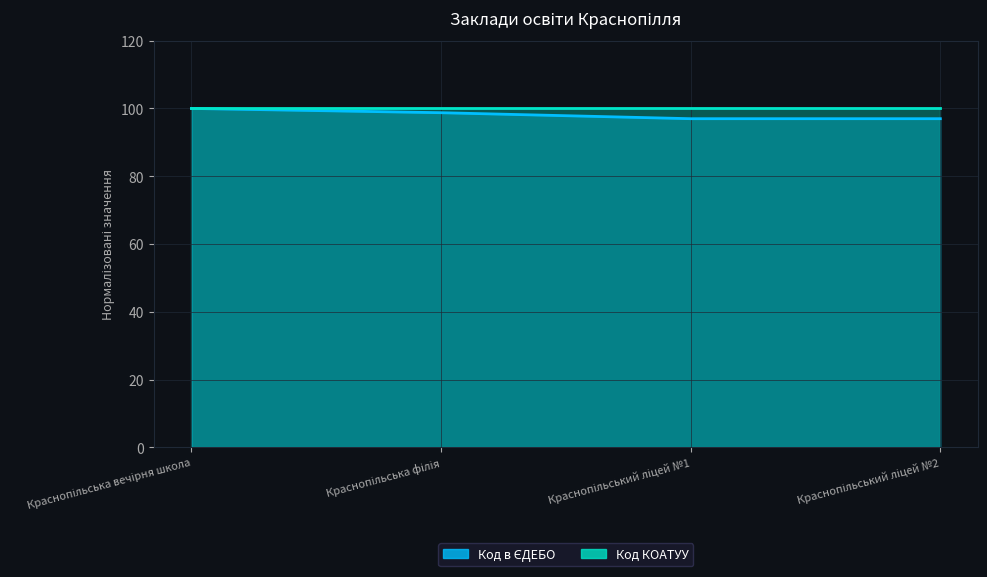

Which category has the highest value across all series?

Краснопільська вечірня школа